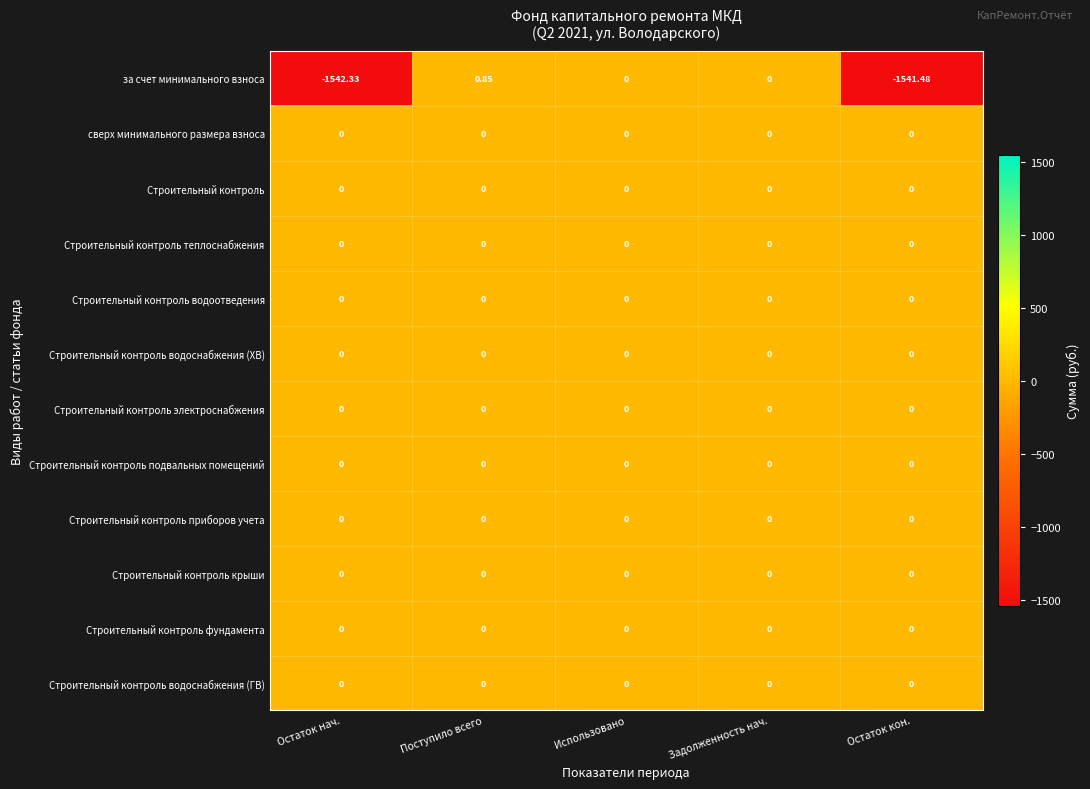

How many data points does each series have?

5